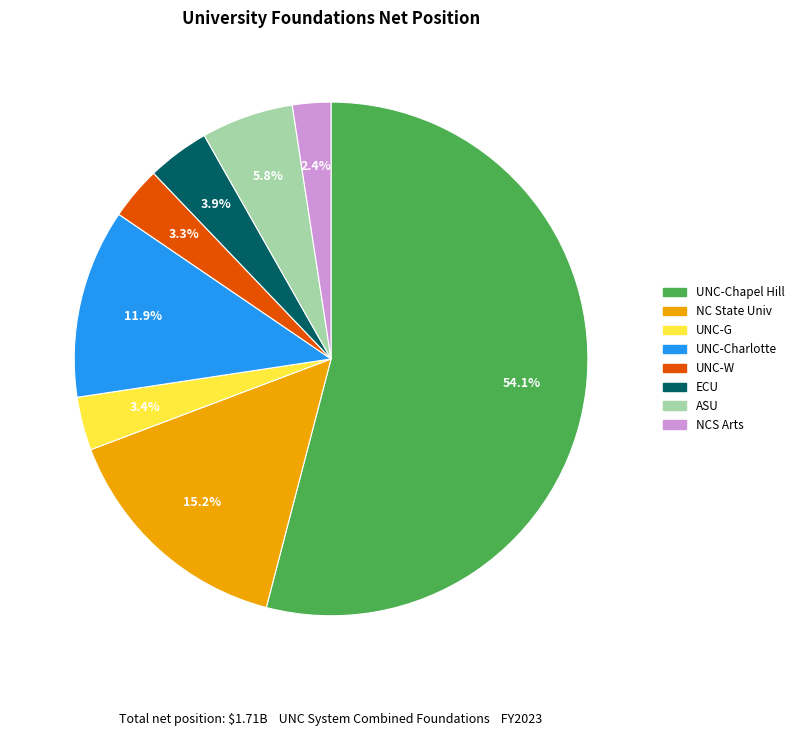

Approximately how many times larger is the value at ASU compared to NCS Arts?

2.4